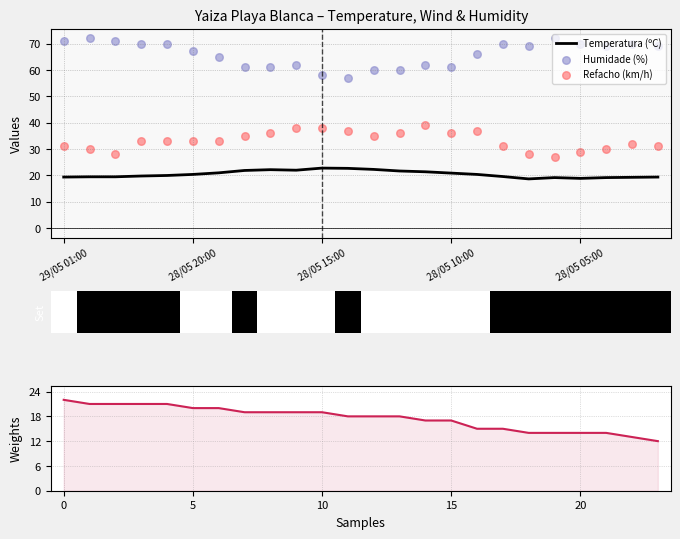

What is the lowest value of the Temperatura (ºC) series?

18.7